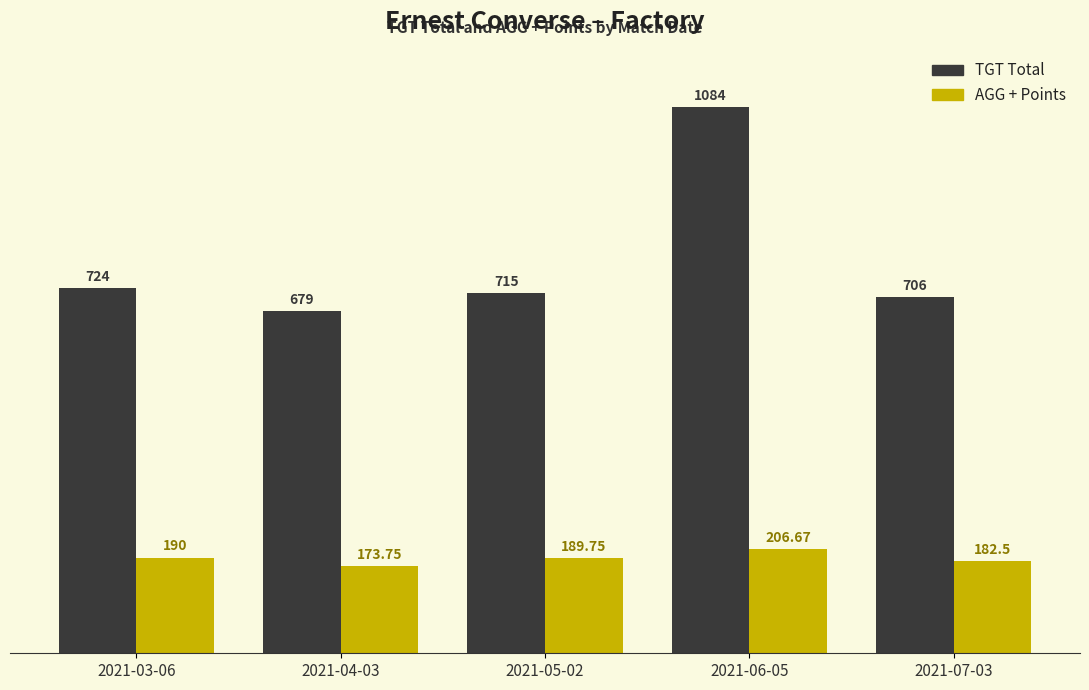

What is the sum of the AGG + Points values at 2021-06-05 and 2021-03-06?

396.7